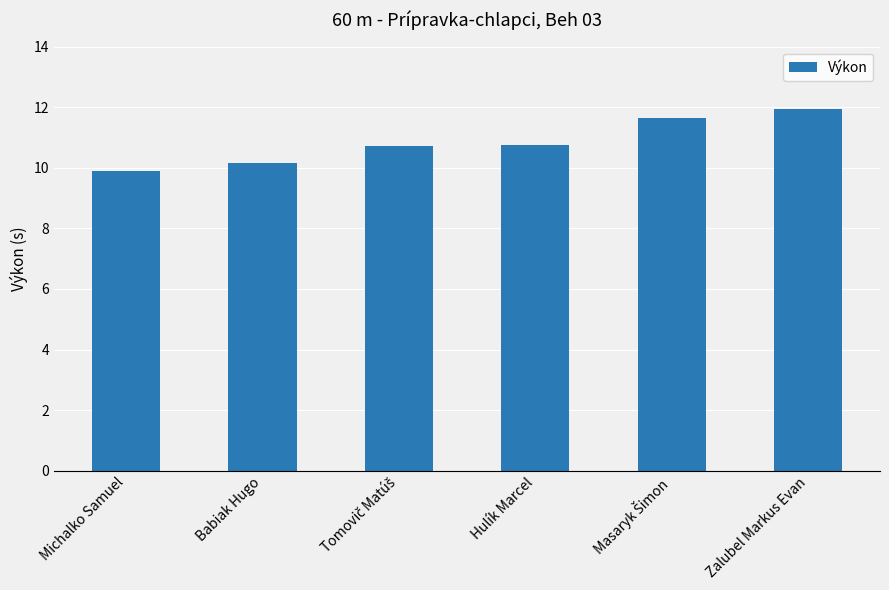

Where does the data first go above 10?

Babiak Hugo